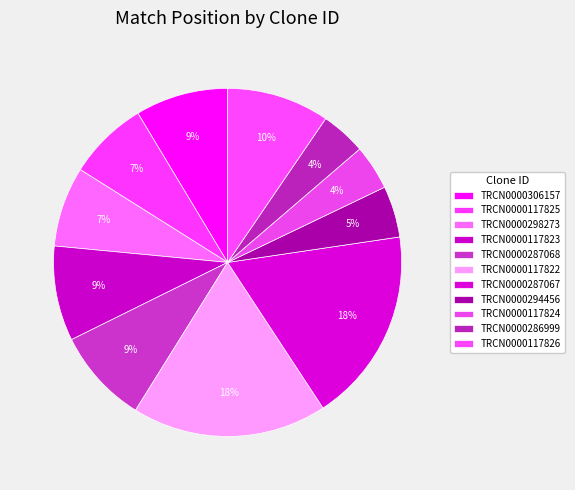

How many slices are in this pie chart?

11